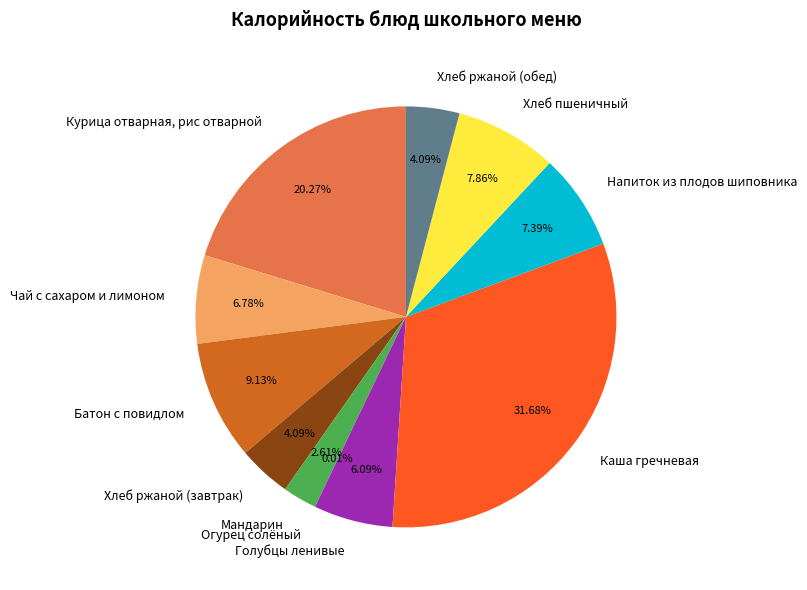

To the nearest percent, what percentage of the pie is Хлеб ржаной (завтрак)?

4%